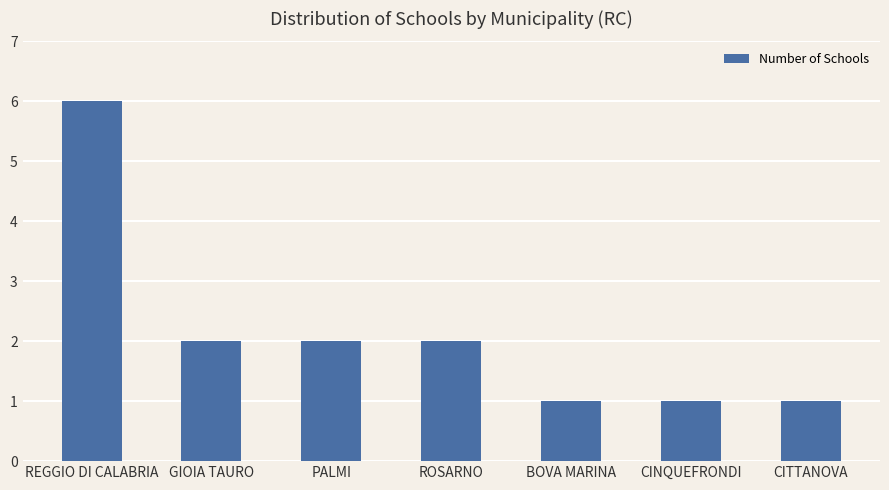

At which category does the chart reach its peak across all series?

REGGIO DI CALABRIA